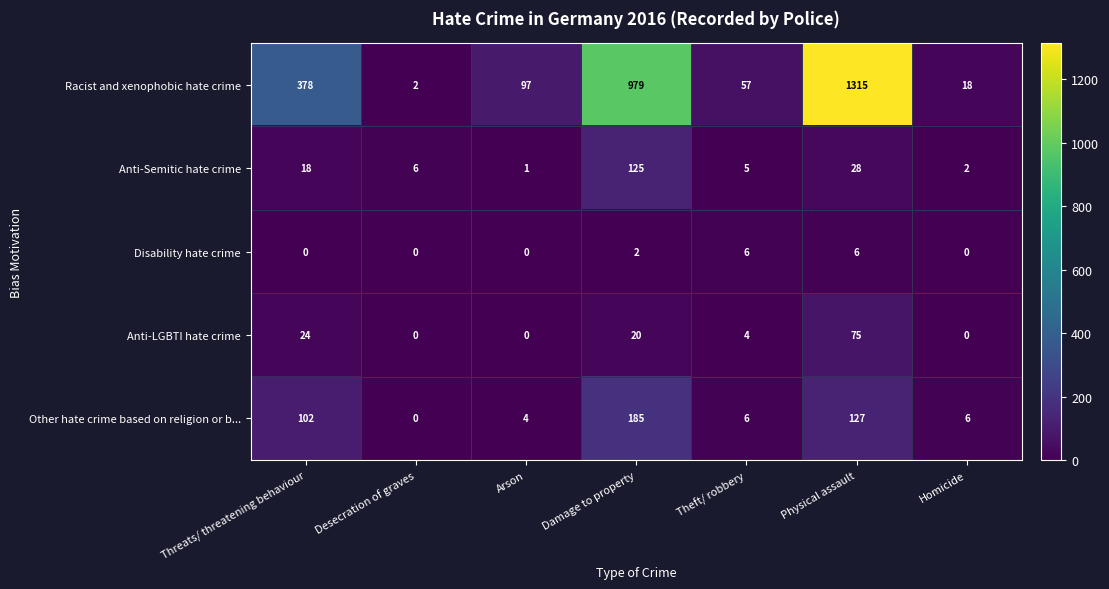

What is the total value across all series at Damage to property?

1311